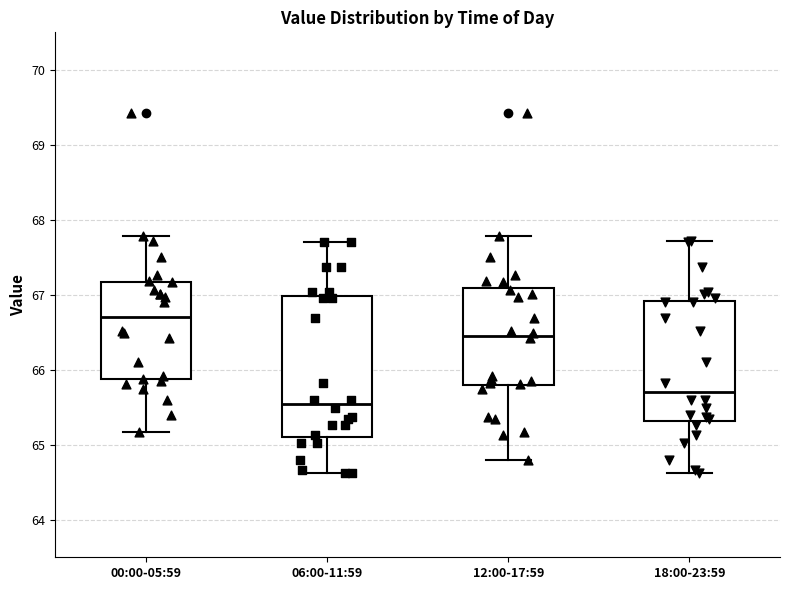

Comparing the boxes themselves (not the whiskers), which one is the tallest?

06:00-11:59